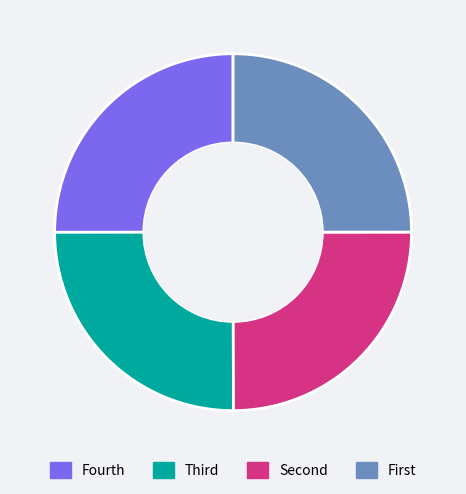

Is Fourth the majority of the pie?

No